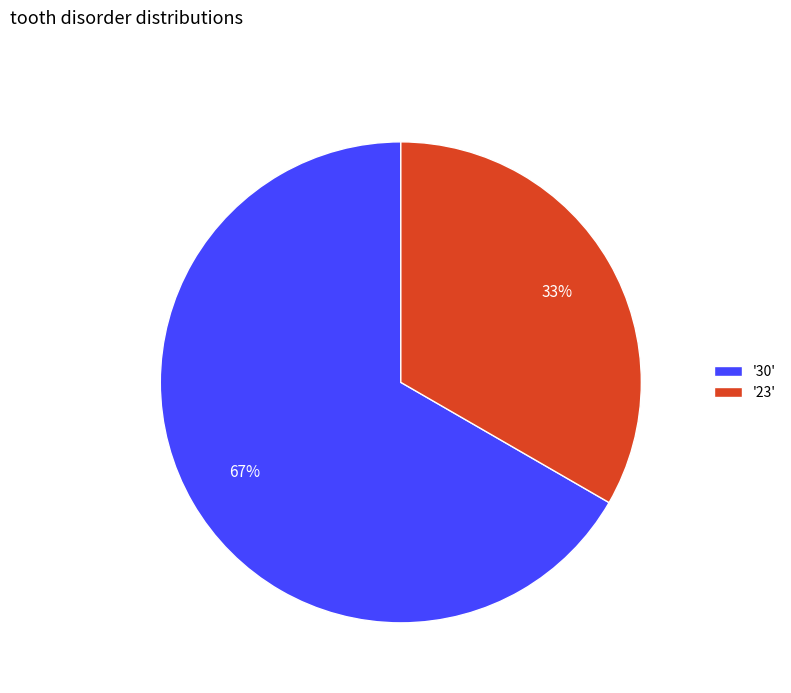

To the nearest percent, what is the average slice percentage?

50%